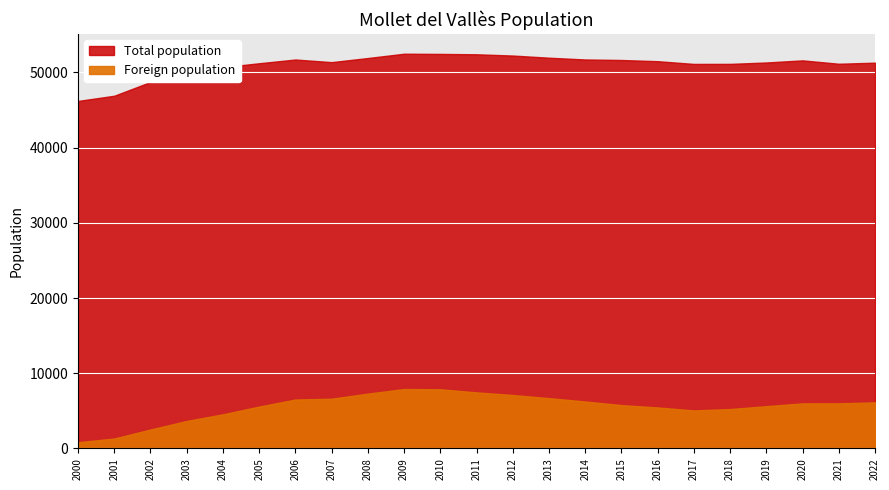

What are all the series names shown in the legend?

Total population, Foreign population